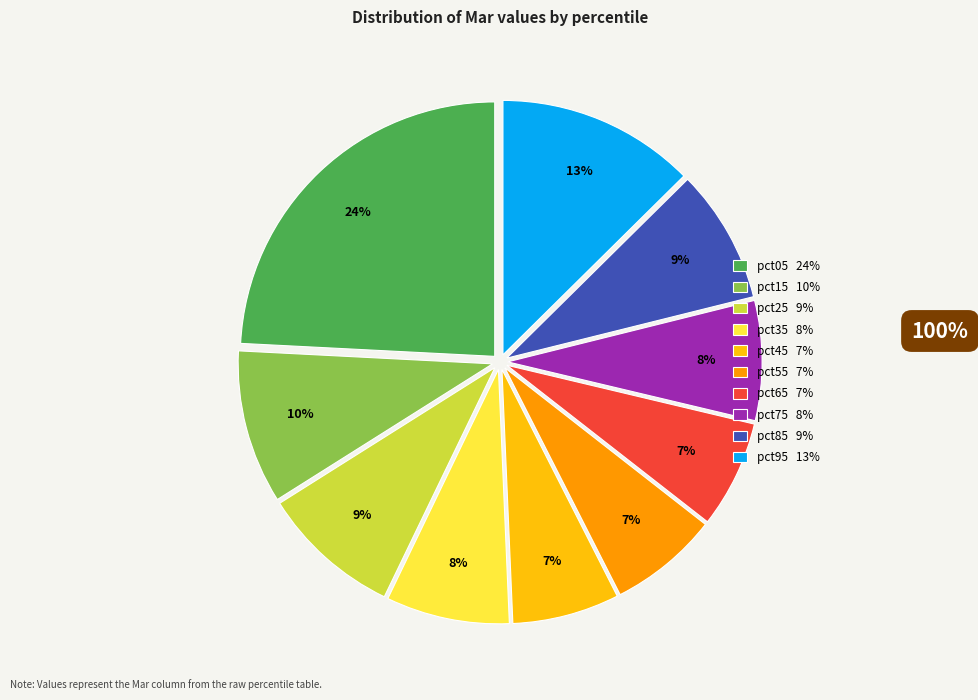

To the nearest percent, what portion does pct75 represent?

8%